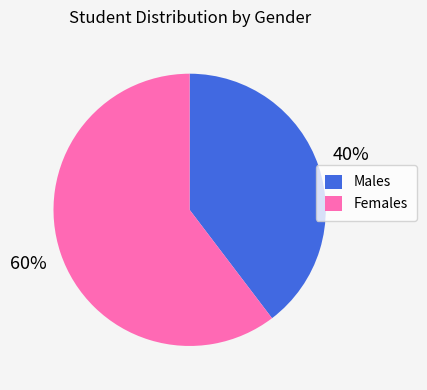

How many slices are in this pie chart?

2